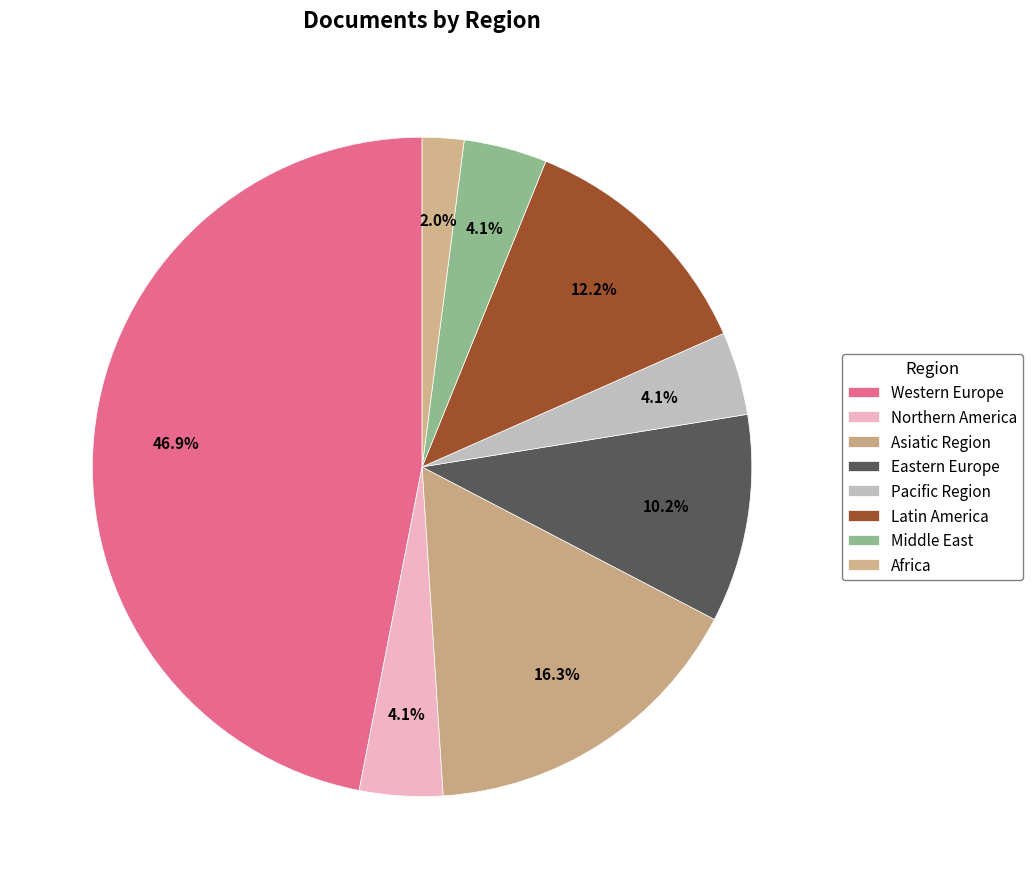

The Africa slice represents 2% of the pie. True or false?

True